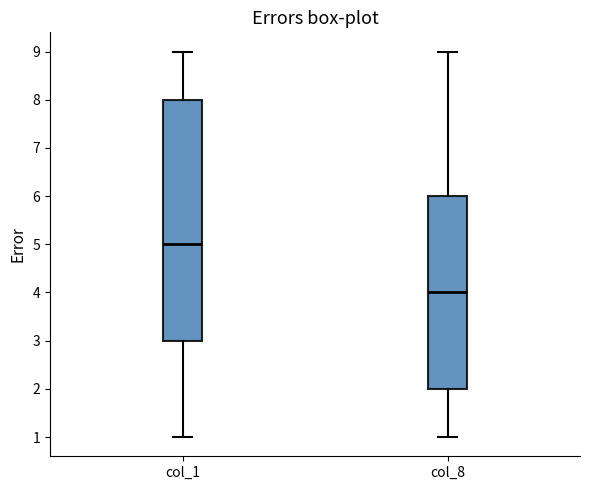

Reading left to right, read every box against the y-axis: the position of its median line, the range the box covers, and the ends of its whiskers. The values are not printed on the chart, so give them approximately, as read against the axis.

col_1: median 5, box 3 to 8, whiskers 1 to 9
col_8: median 4, box 2 to 6, whiskers 1 to 9